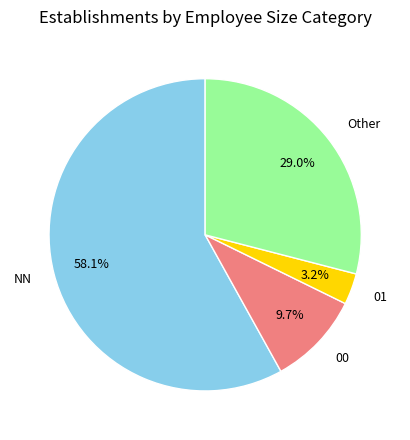

What is the smallest slice in the pie chart?

01